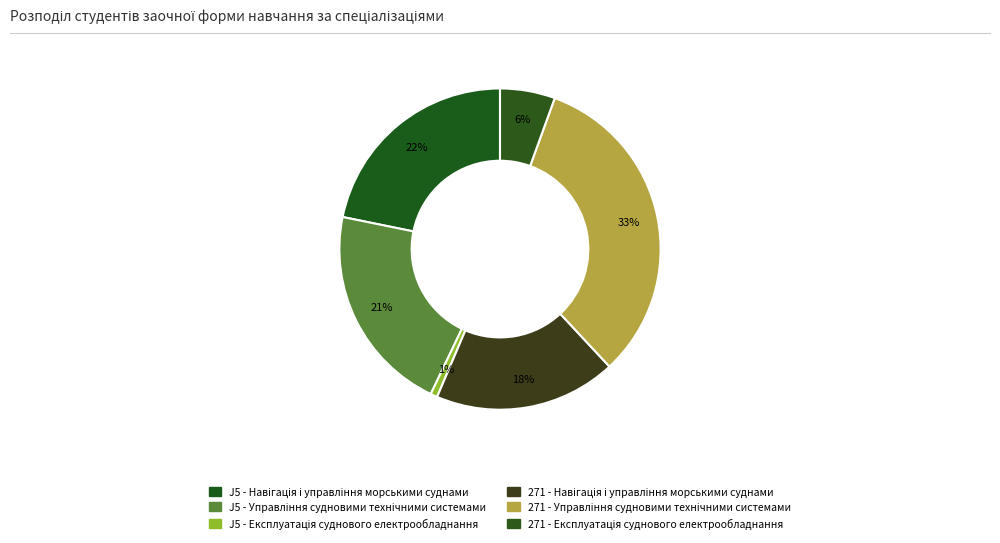

To the nearest percent, what portion does J5 - Навігація і управління морськими суднами represent?

22%